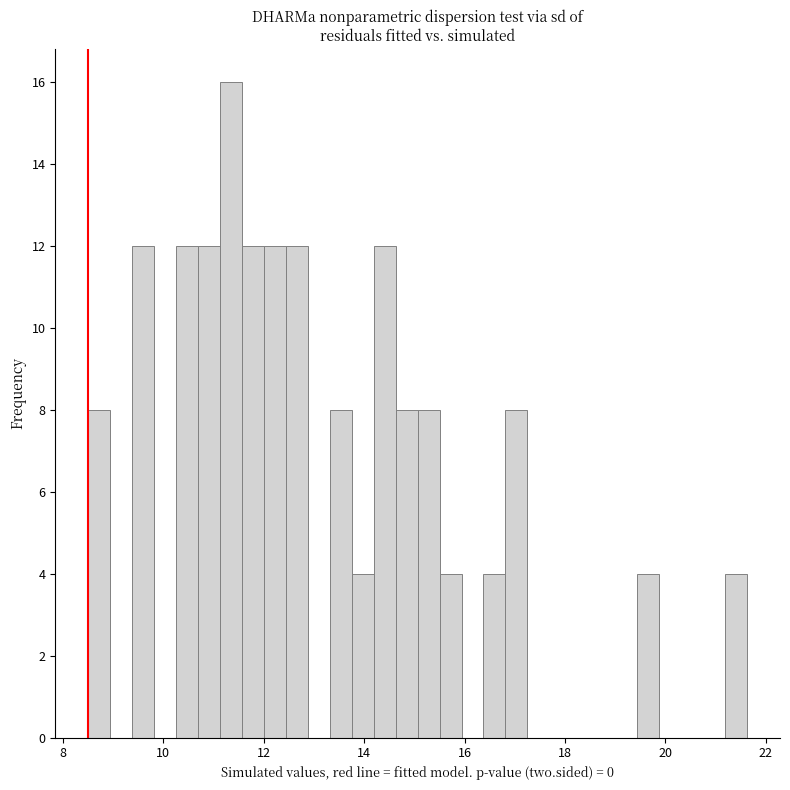

Read against the x-axis, roughly where is the centre of the tallest bar?

11.4